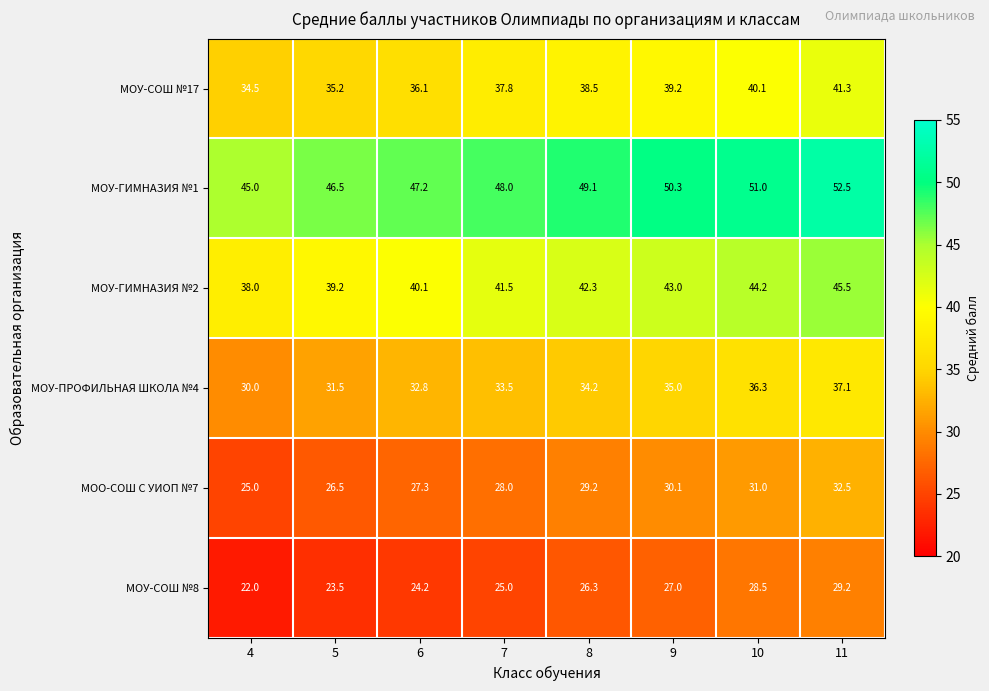

Is the value of МОУ-СОШ №8 at 9 greater than the value of МОУ-ГИМНАЗИЯ №1 at 4?

No